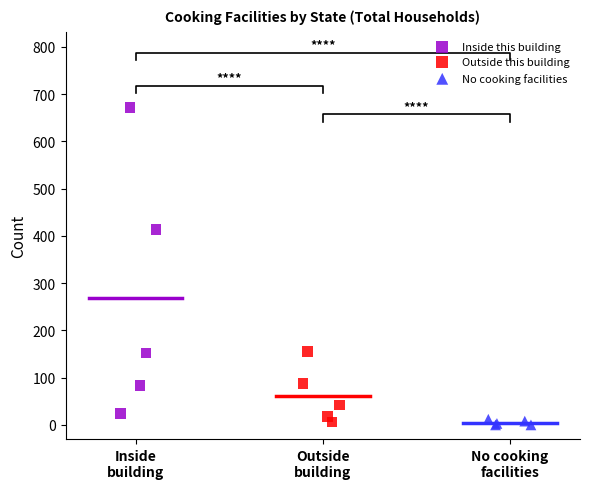

Which series has the widest spread of Y values?

Inside this building